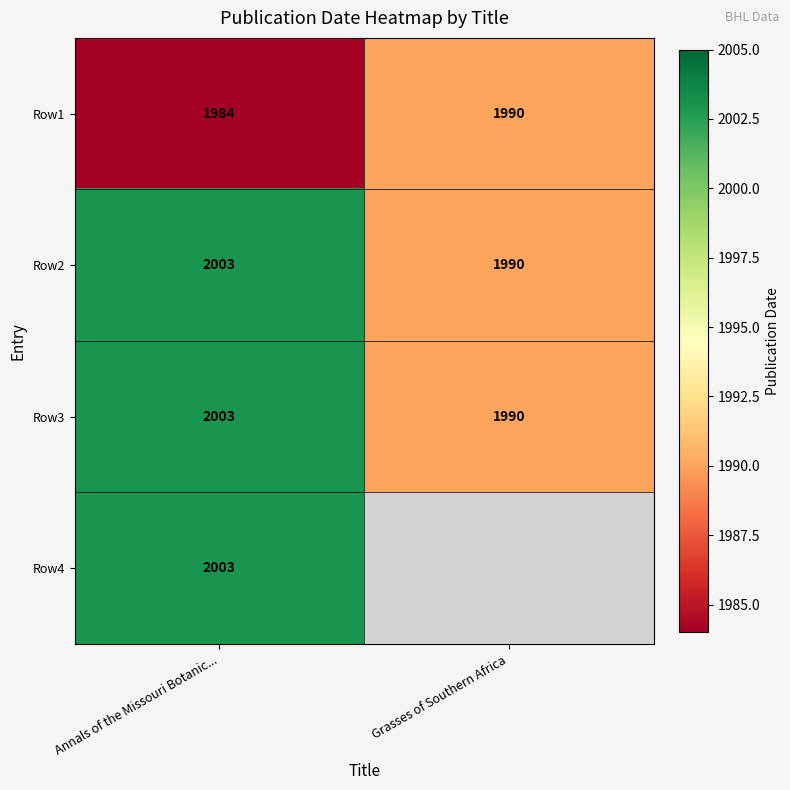

What is the minimum value for Row3?

1990